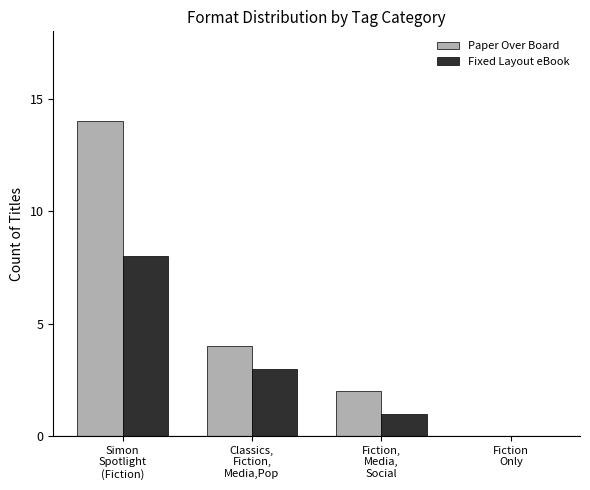

Reading left to right, list all the values displayed in this chart.

Paper Over Board: Simon
Spotlight
(Fiction)=14	Classics,
Fiction,
Media,Pop=4	Fiction,
Media,
Social=2	Fiction
Only=0
Fixed Layout eBook: Simon
Spotlight
(Fiction)=8	Classics,
Fiction,
Media,Pop=3	Fiction,
Media,
Social=1	Fiction
Only=0